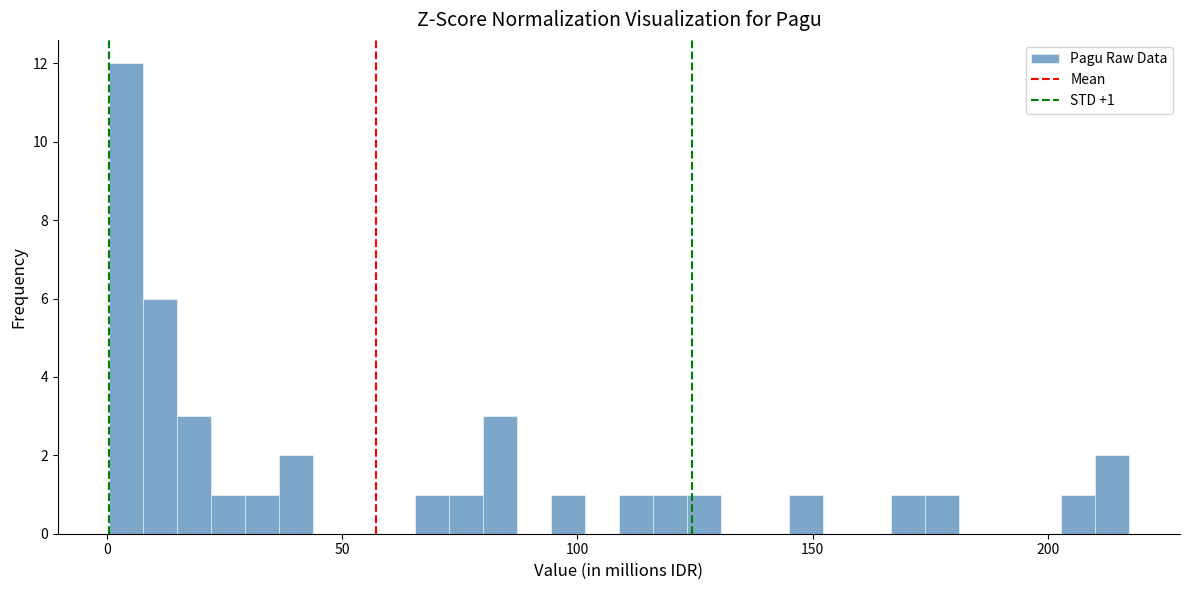

Read against the x-axis, roughly where is the centre of the tallest bar?

5